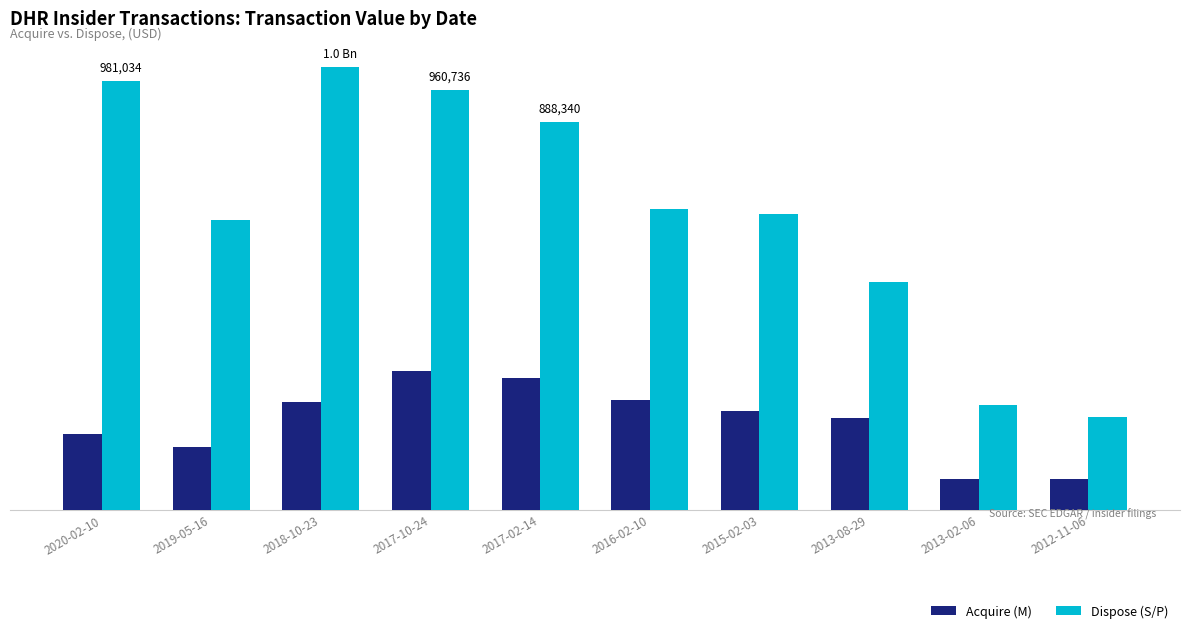

What is the maximum value for Dispose (S/P)?

1013087